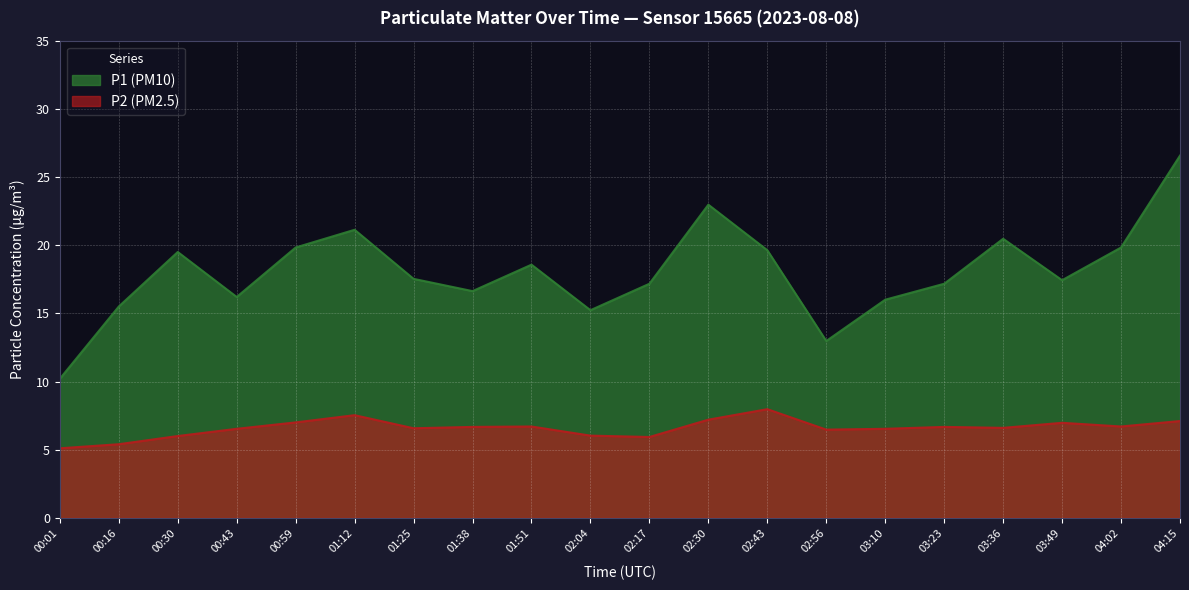

What value does the P2 (PM2.5) series have at 03:23?

6.7